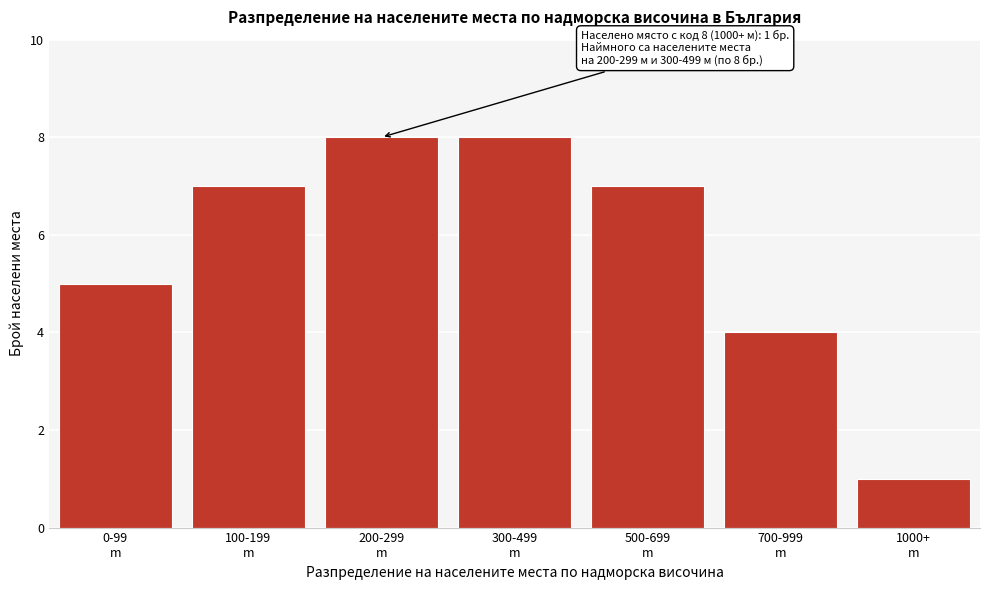

Reading left to right, transcribe all the data shown in this chart.

5	7	8	8	7	4	1